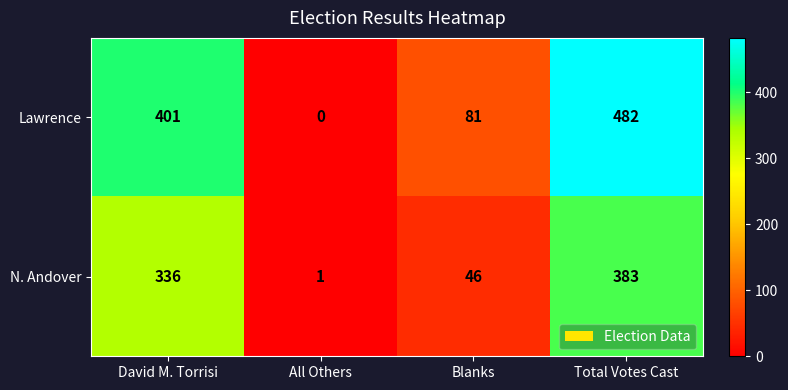

At which category does the chart reach its peak across all series?

Total Votes Cast